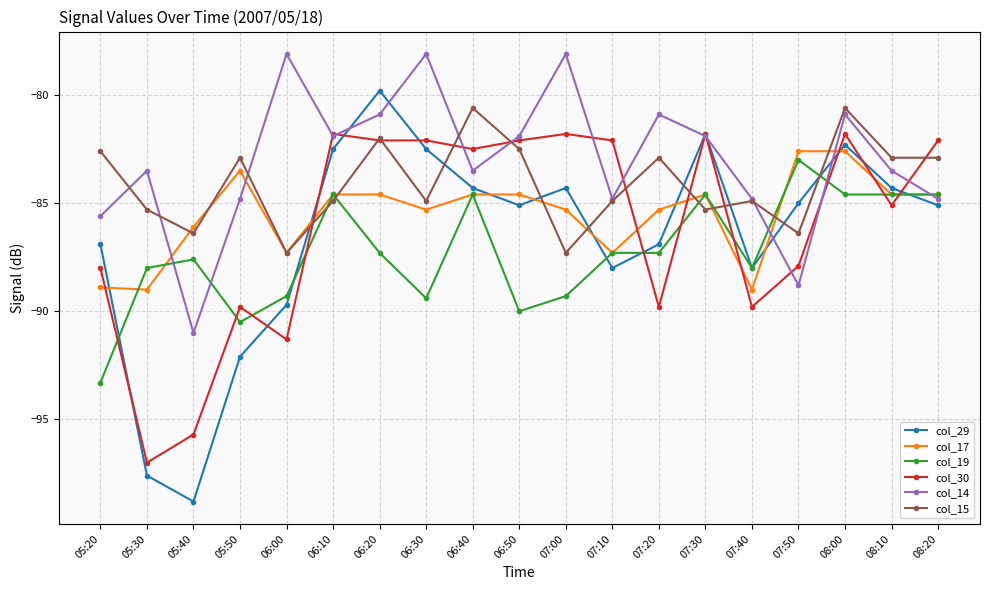

Is the value of col_29 at 07:30 greater than the value of col_19 at 07:30?

Yes